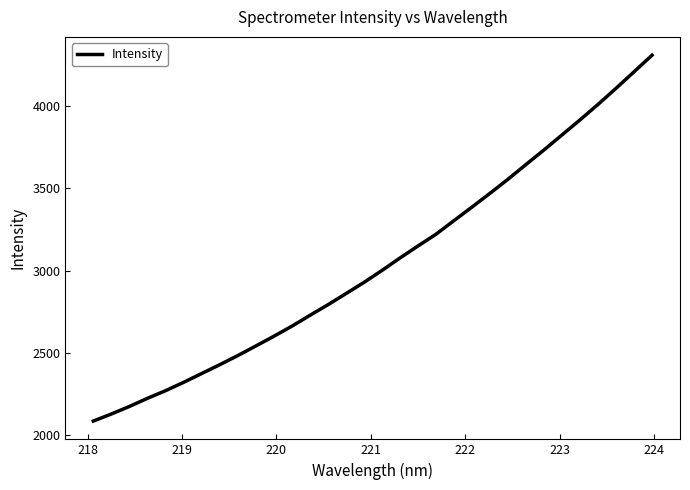

What is the difference between the maximum and minimum values?

2220.9